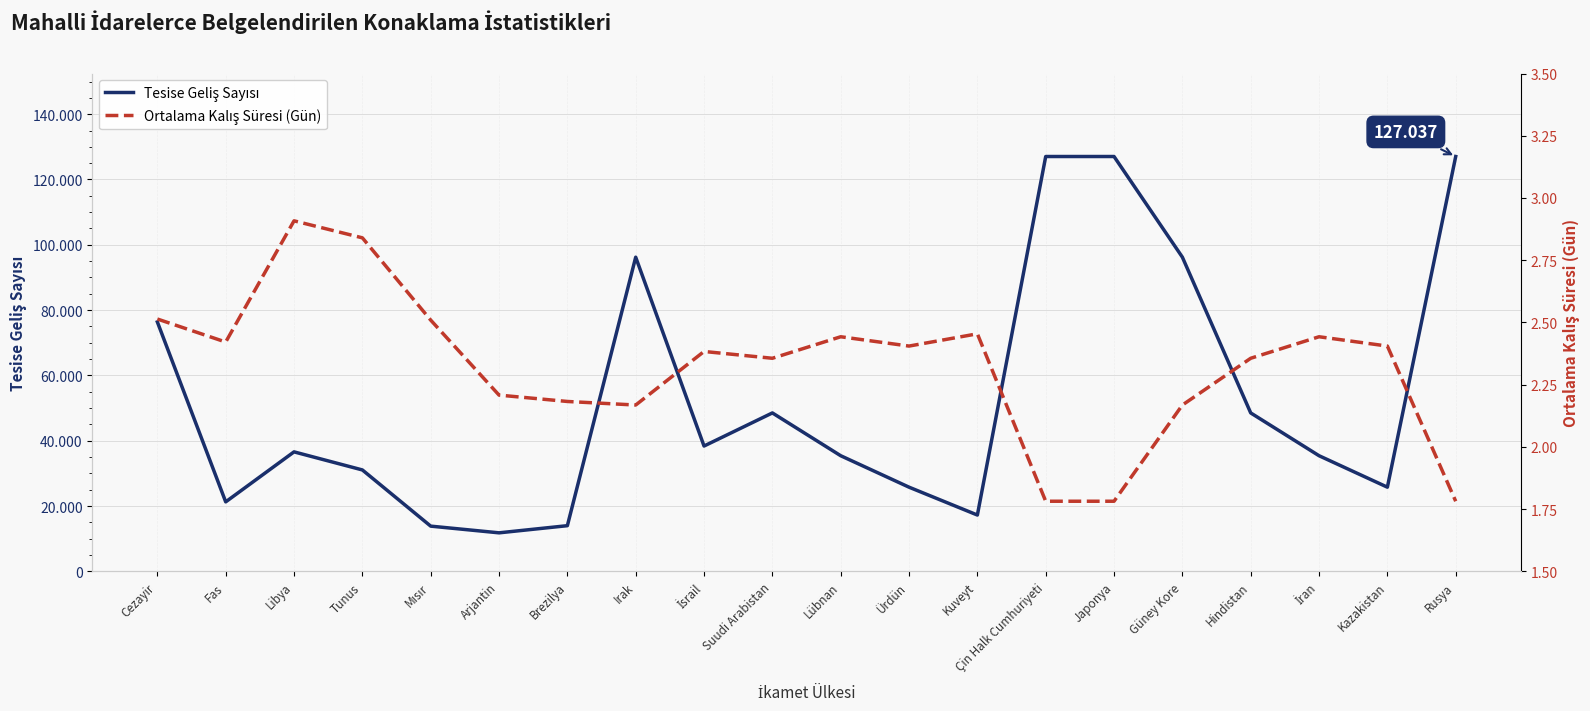

Reading left to right, list all the values displayed in this chart.

Tesise Geliş Sayısı: 76368.0	21273.0	36585.0	31050.0	13840.0	11790.0	13981.0	96207.0	38375.0	48511.0	35405.0	25771.0	17239.0	127037.0	127037.0	96207.0	48511.0	35405.0	25771.0	127037.0
Ortalama Kalış Süresi (Gün): 2.5	2.4	2.9	2.8	2.5	2.2	2.2	2.2	2.4	2.4	2.4	2.4	2.5	1.8	1.8	2.2	2.4	2.4	2.4	1.8